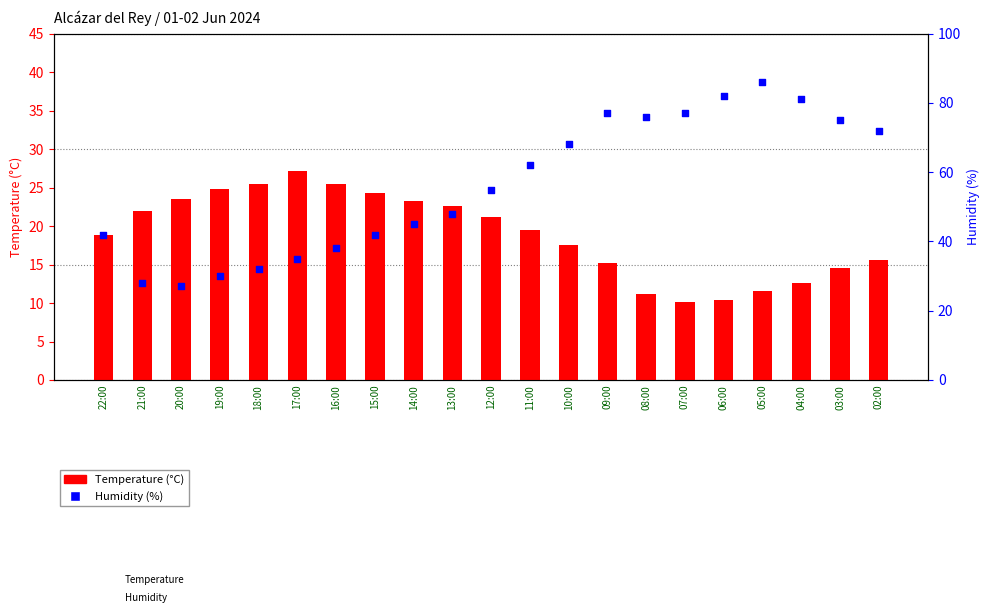

Which series has the largest total across all categories?

Humidity (%)